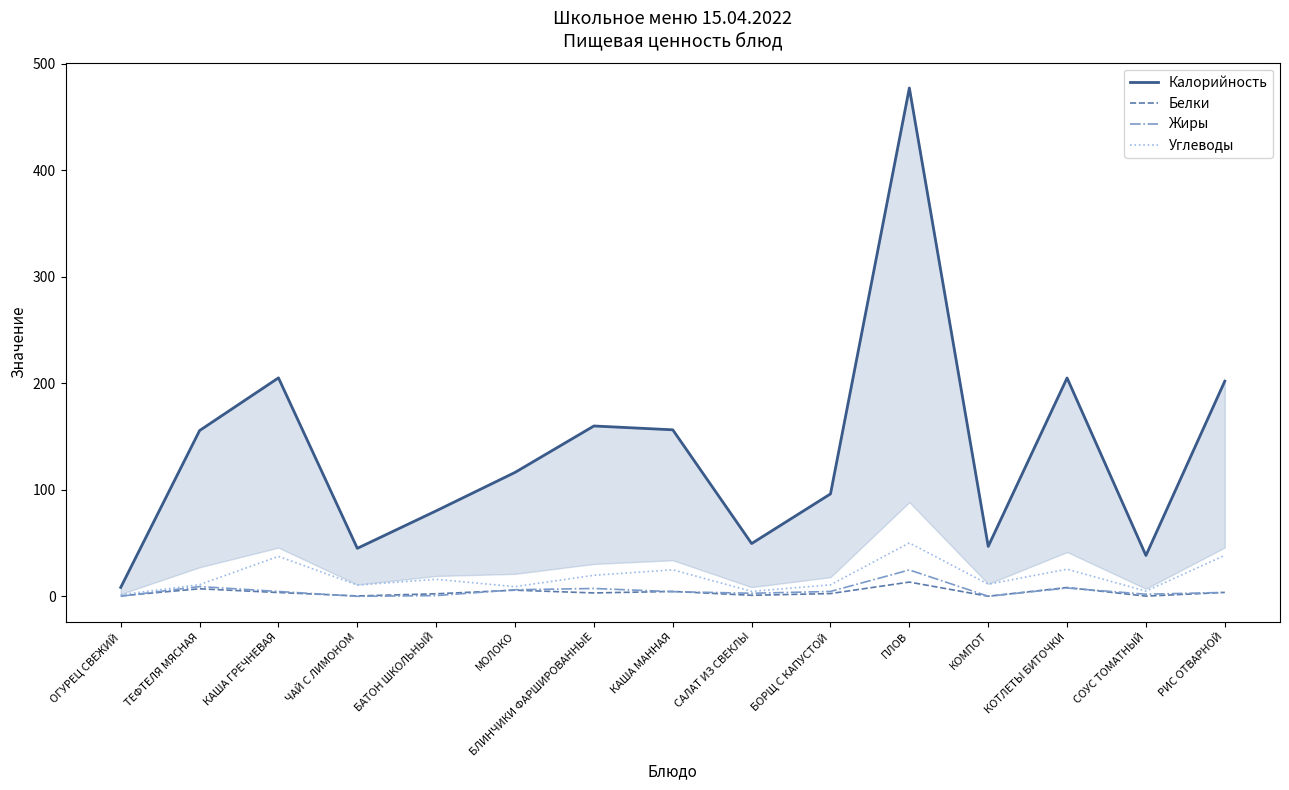

Reading left to right, list all the values displayed in this chart.

Калорийность: ОГУРЕЦ СВЕЖИЙ=8.4	ТЕФТЕЛЯ МЯСНАЯ=155.7	КАША ГРЕЧНЕВАЯ=205.2	ЧАЙ С ЛИМОНОМ=45.1	БАТОН ШКОЛЬНЫЙ=80.3	МОЛОКО=116.4	БЛИНЧИКИ ФАРШИРОВАННЫЕ=160.0	КАША МАННАЯ=156.4	САЛАТ ИЗ СВЕКЛЫ=49.6	БОРЩ С КАПУСТОЙ=96.2	ПЛОВ=477.4	КОМПОТ=46.9	КОТЛЕТЫ БИТОЧКИ=205.1	СОУС ТОМАТНЫЙ=38.4	РИС ОТВАРНОЙ=202.1
Белки: ОГУРЕЦ СВЕЖИЙ=0.5	ТЕФТЕЛЯ МЯСНАЯ=7.1	КАША ГРЕЧНЕВАЯ=3.6	ЧАЙ С ЛИМОНОМ=0.4	БАТОН ШКОЛЬНЫЙ=2.4	МОЛОКО=5.8	БЛИНЧИКИ ФАРШИРОВАННЫЕ=3.2	КАША МАННАЯ=4.6	САЛАТ ИЗ СВЕКЛЫ=1.0	БОРЩ С КАПУСТОЙ=2.6	ПЛОВ=13.4	КОМПОТ=0.1	КОТЛЕТЫ БИТОЧКИ=8.3	СОУС ТОМАТНЫЙ=0.2	РИС ОТВАРНОЙ=3.7
Жиры: ОГУРЕЦ СВЕЖИЙ=0.1	ТЕФТЕЛЯ МЯСНАЯ=9.2	КАША ГРЕЧНЕВАЯ=4.6	ЧАЙ С ЛИМОНОМ=0.0	БАТОН ШКОЛЬНЫЙ=0.7	МОЛОКО=6.2	БЛИНЧИКИ ФАРШИРОВАННЫЕ=7.4	КАША МАННАЯ=4.4	САЛАТ ИЗ СВЕКЛЫ=2.9	БОРЩ С КАПУСТОЙ=4.6	ПЛОВ=24.8	КОМПОТ=0.1	КОТЛЕТЫ БИТОЧКИ=7.8	СОУС ТОМАТНЫЙ=2.0	РИС ОТВАРНОЙ=3.7
Углеводы: ОГУРЕЦ СВЕЖИЙ=1.5	ТЕФТЕЛЯ МЯСНАЯ=11.0	КАША ГРЕЧНЕВАЯ=37.5	ЧАЙ С ЛИМОНОМ=10.6	БАТОН ШКОЛЬНЫЙ=16.0	МОЛОКО=9.1	БЛИНЧИКИ ФАРШИРОВАННЫЕ=19.8	КАША МАННАЯ=24.9	САЛАТ ИЗ СВЕКЛЫ=4.7	БОРЩ С КАПУСТОЙ=10.8	ПЛОВ=50.2	КОМПОТ=11.4	КОТЛЕТЫ БИТОЧКИ=25.5	СОУС ТОМАТНЫЙ=4.9	РИС ОТВАРНОЙ=38.5